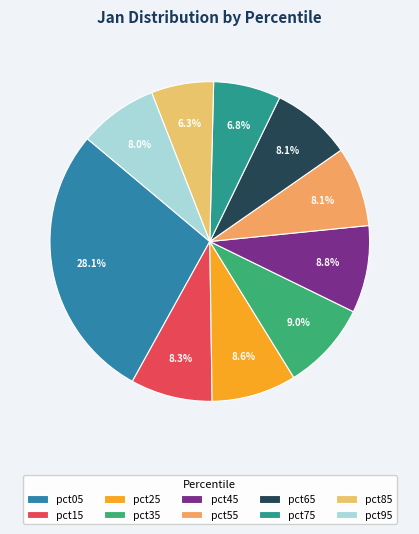

How many segments does this pie chart have?

10